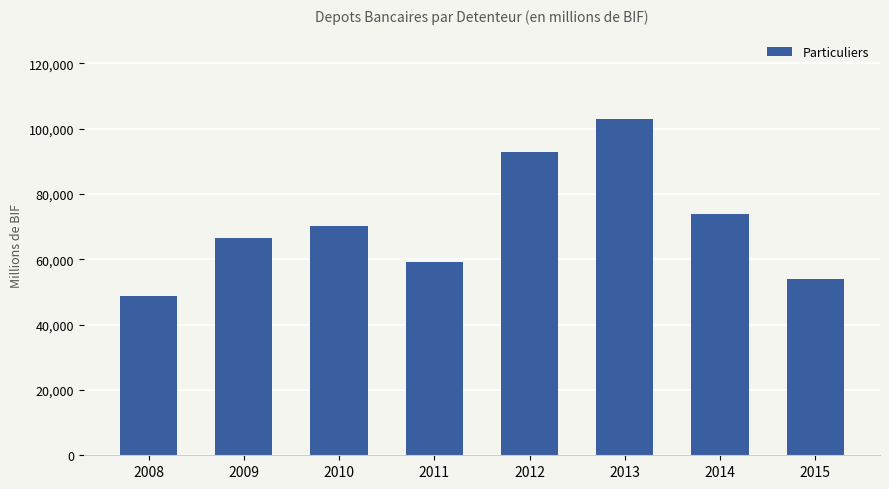

At which category does the chart reach its minimum across all series?

2008